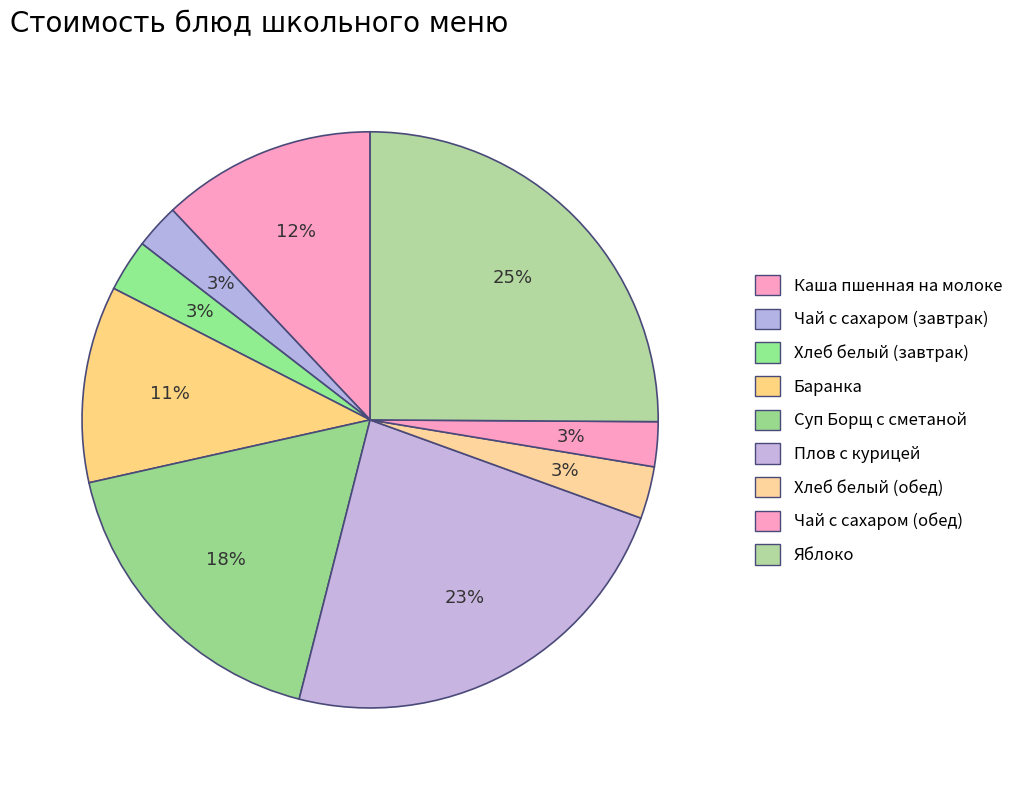

Is it true that Каша пшенная на молоке is 12% of the pie?

True